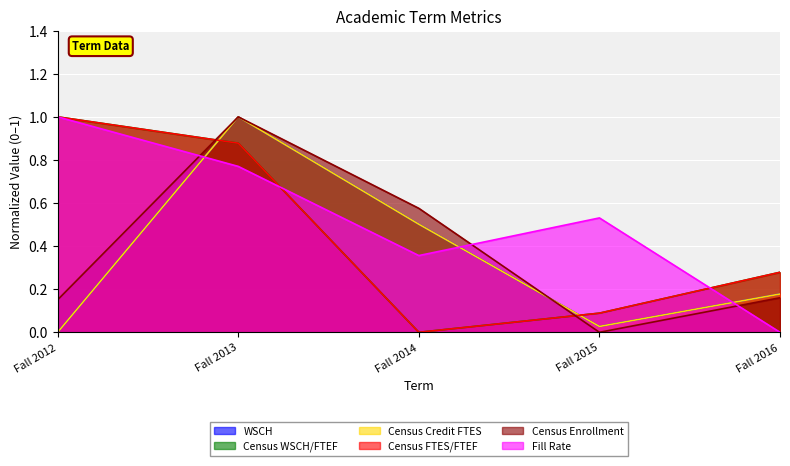

Which series ends up on top after the final intersection of Census Enrollment and WSCH?

WSCH